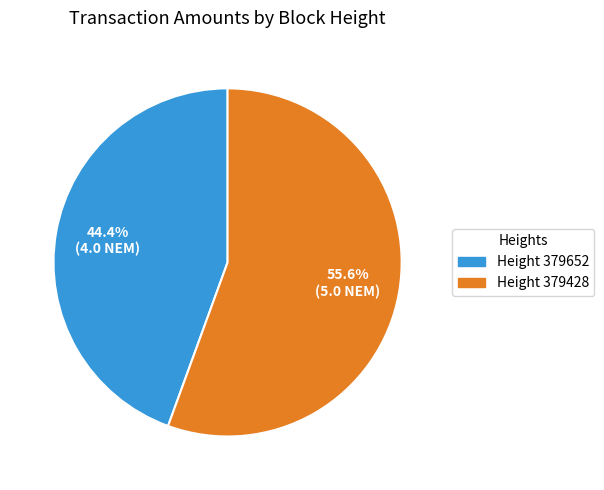

Does any single category account for the majority?

Yes